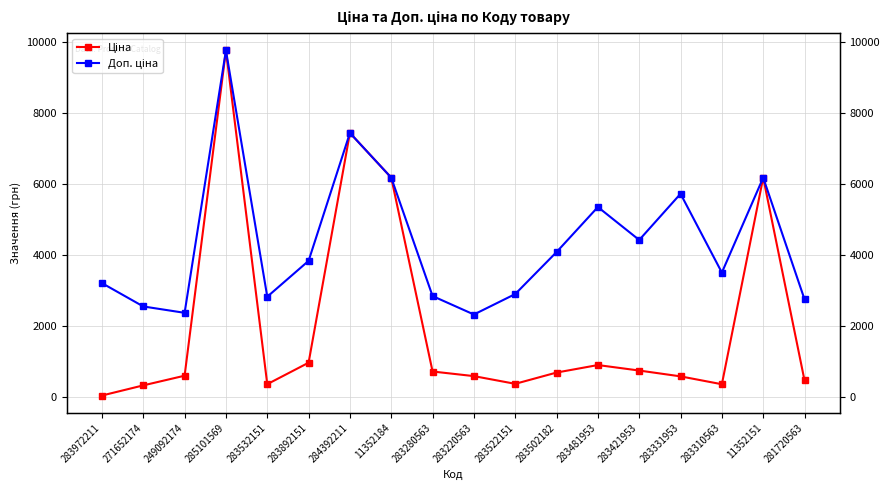

Reading left to right, extract all data points from this chart.

Ціна: 32.0	318.3	591.6	9775.5	352.6	958.4	7444.6	6182.6	710.0	579.8	362.1	680.4	892.2	737.2	572.7	350.2	6182.6	457.9
Доп. ціна: 3205.0	2546.4	2366.5	9775.5	2821.2	3833.8	7444.6	6182.6	2839.8	2319.2	2896.6	4082.3	5353.1	4423.0	5727.0	3502.5	6182.6	2747.5